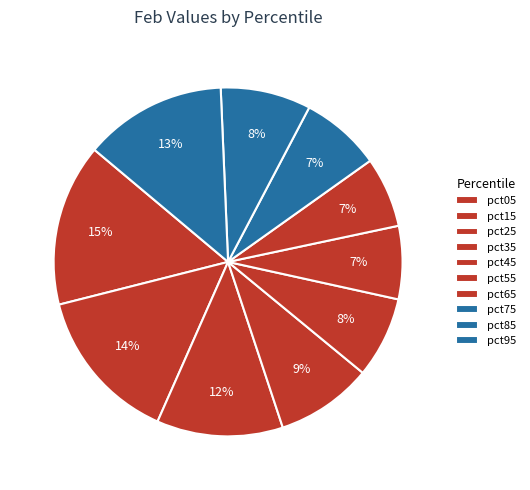

Is the sum of pct45 and pct85 greater than half?

No